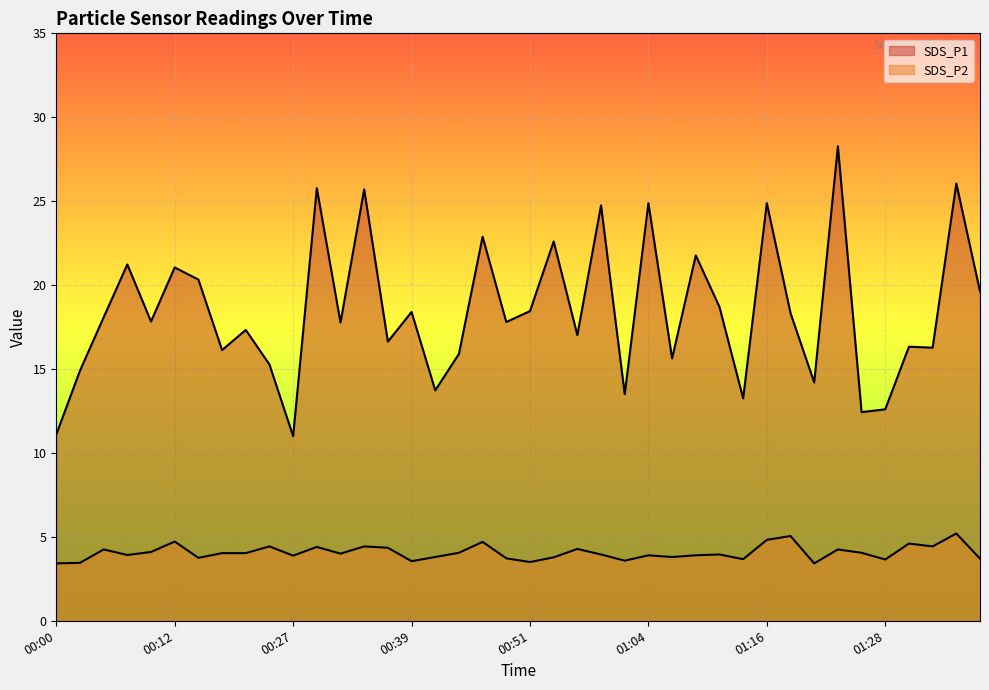

At which label is SDS_P1 closest to 19?

01:11